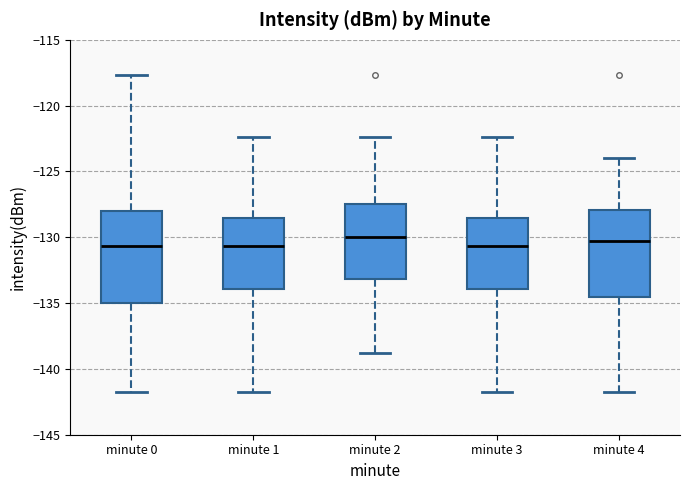

Where does the lower whisker of the box for minute 3 end on the y-axis? The values are not printed on the chart, so give them approximately, as read against the axis.

-141.5